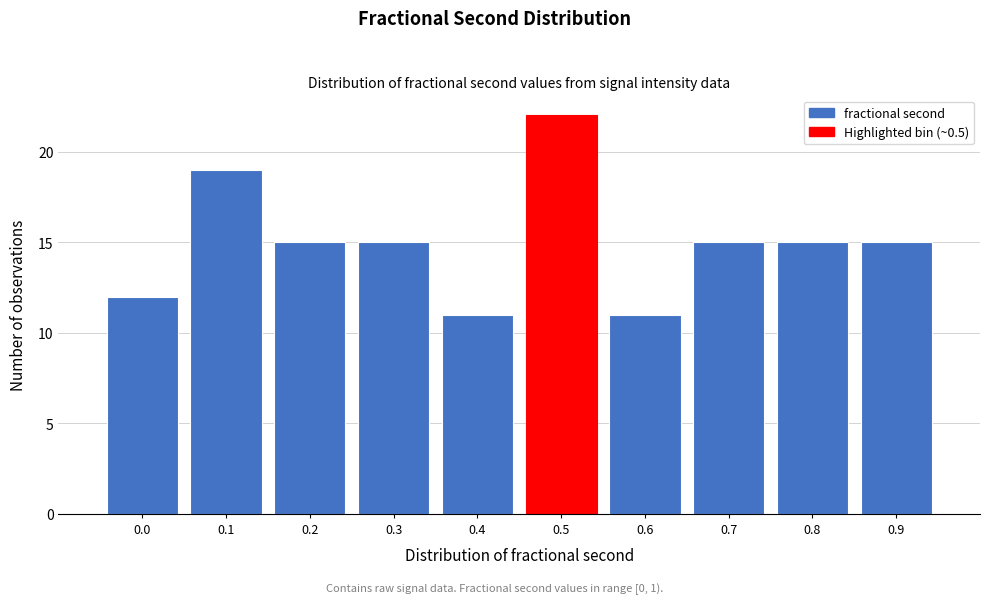

Reading right to left, extract all data points from this chart.

0.9=15	0.8=15	0.7=15	0.6=11	0.5=22	0.4=11	0.3=15	0.2=15	0.1=19	0.0=12